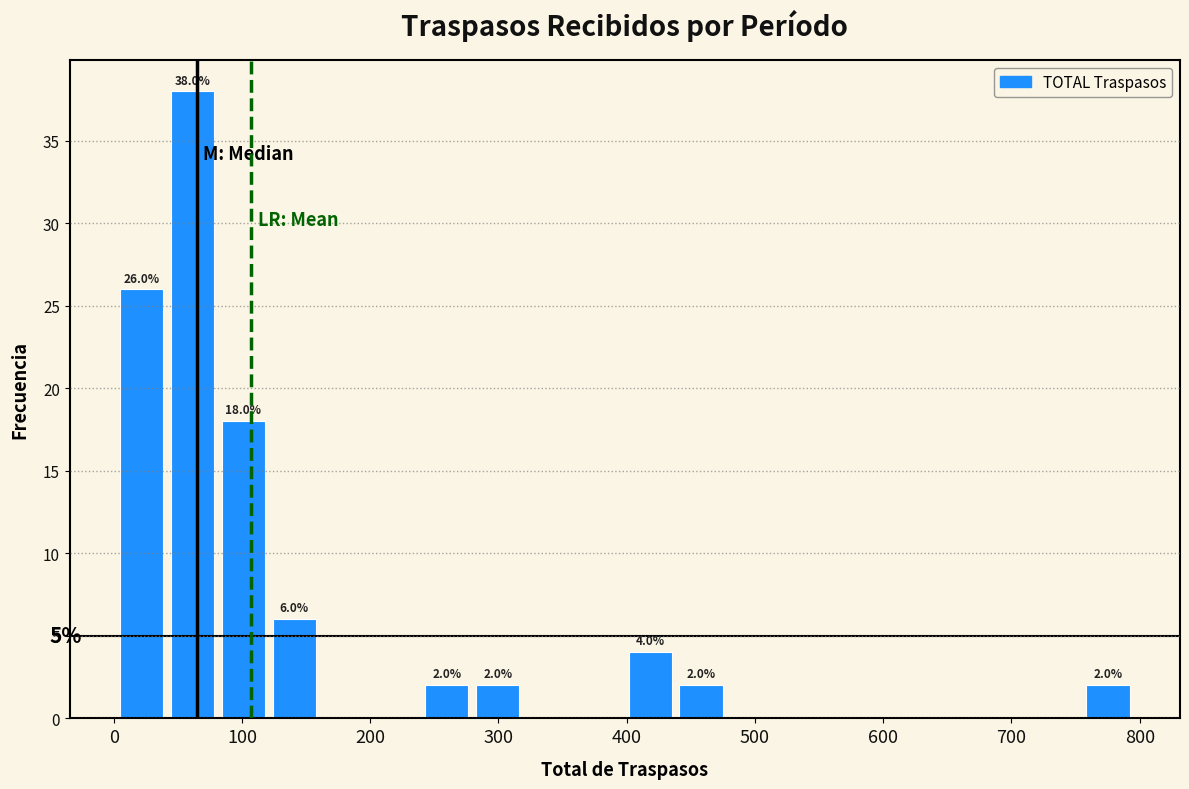

Read against the x-axis, roughly where is the centre of the tallest bar?

60